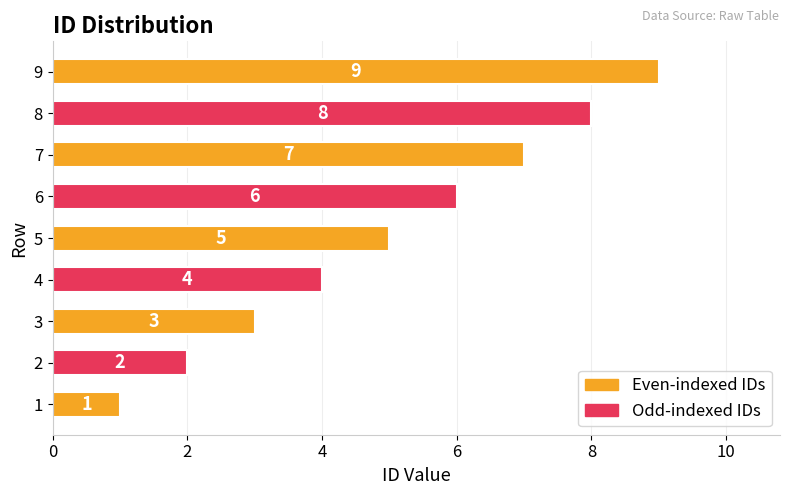

Which has a higher value, 6 or 2?

6